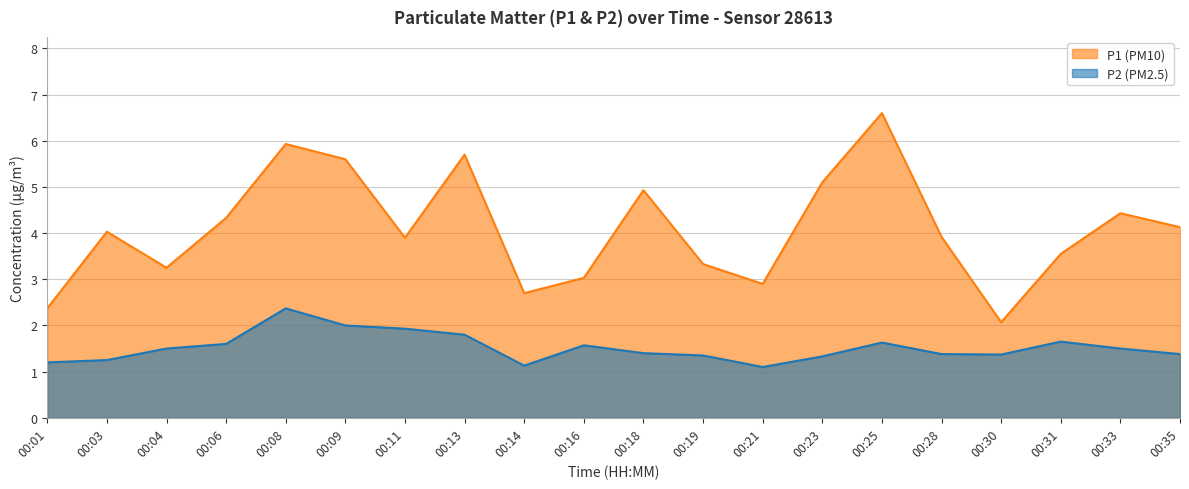

Between 00:06 and 00:14, which series saw the biggest shift?

P1 (PM10)